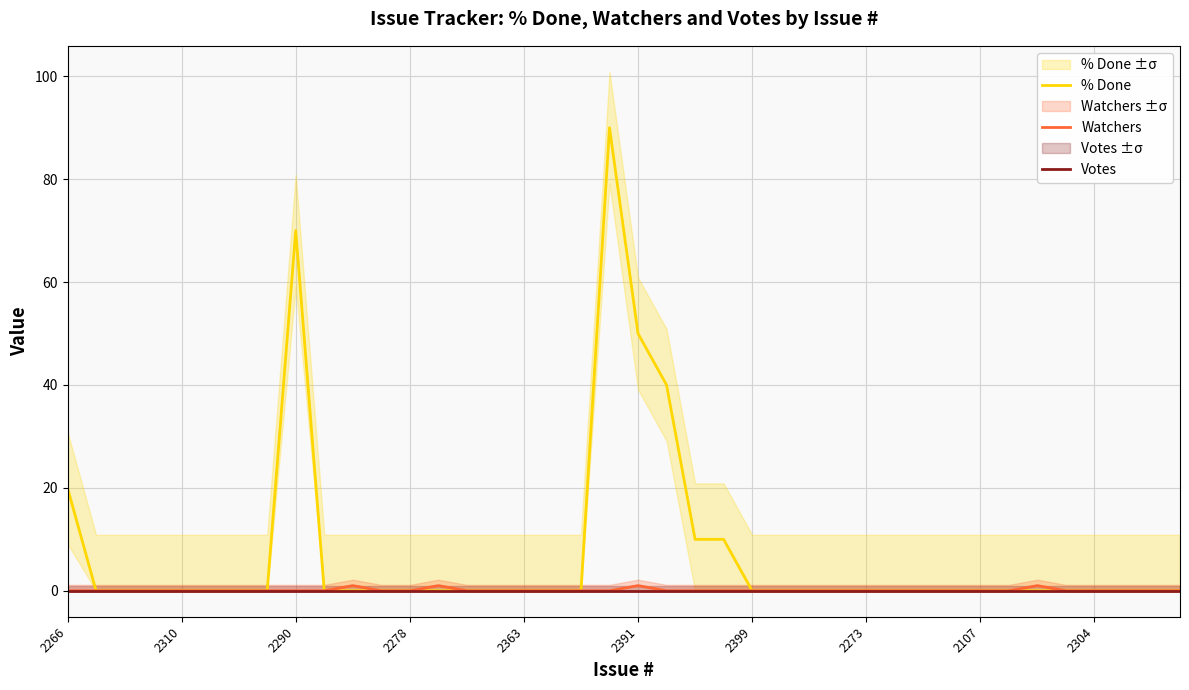

At 37, list the series in order from smallest to largest.

% Done, Watchers, Votes